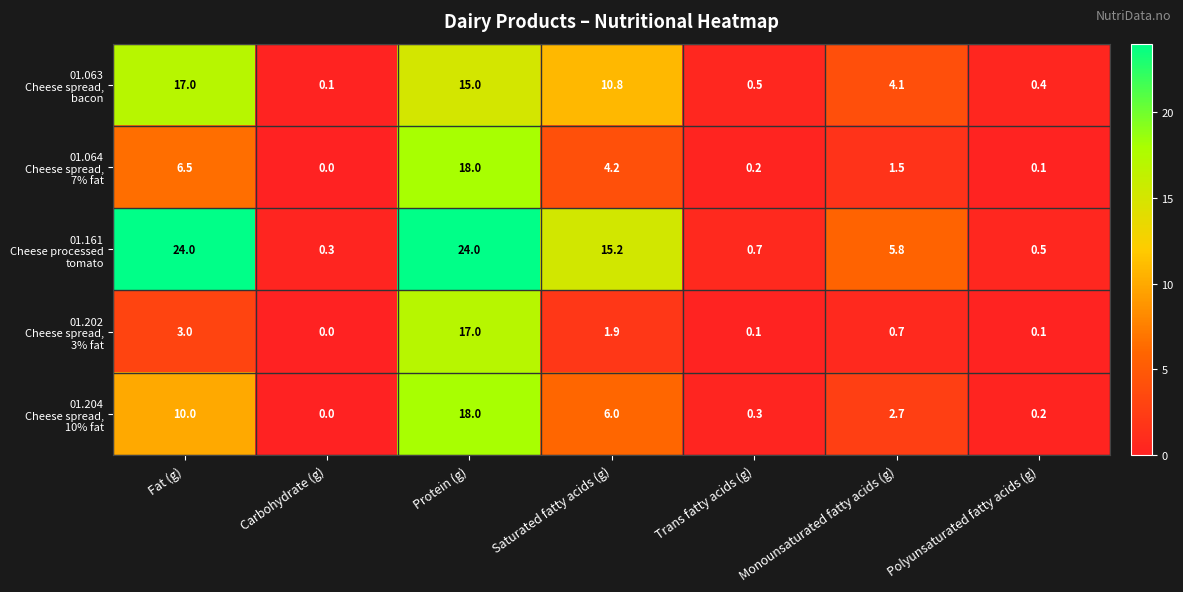

What is the greatest value displayed?

24.0